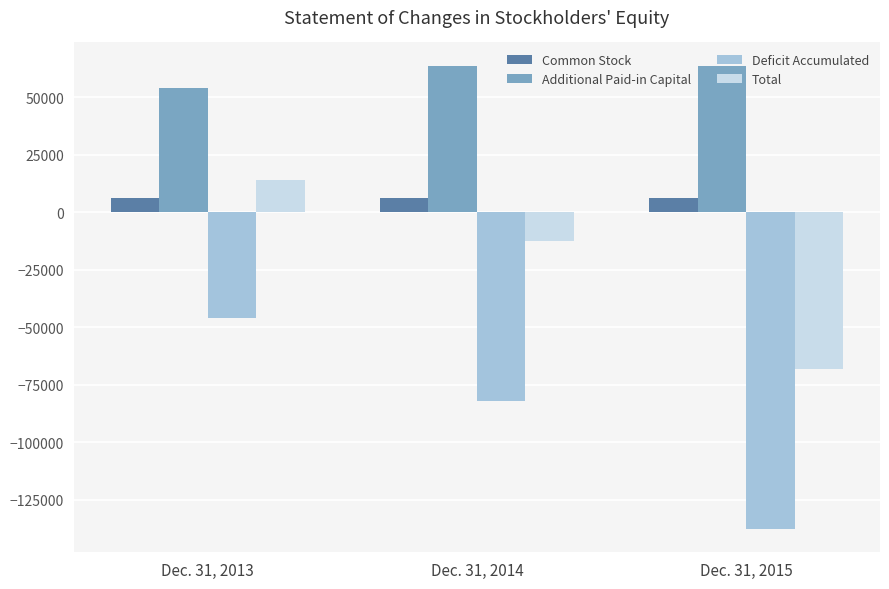

At which category does the chart reach its minimum across all series?

Dec. 31, 2015